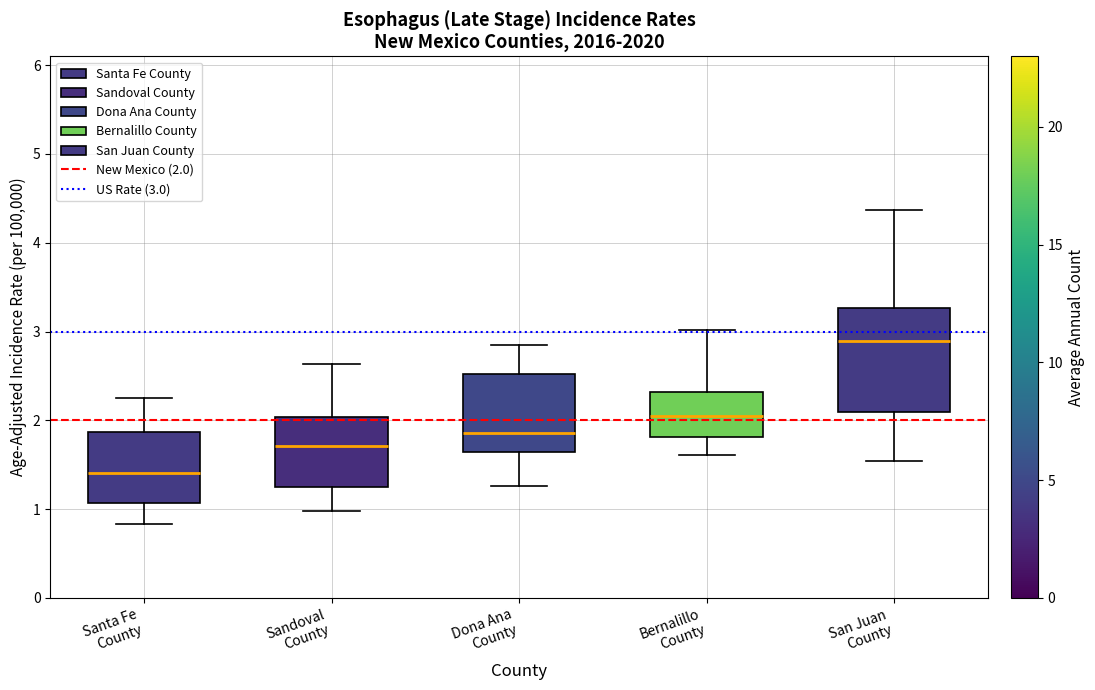

Which box's median line is the highest?

San Juan County